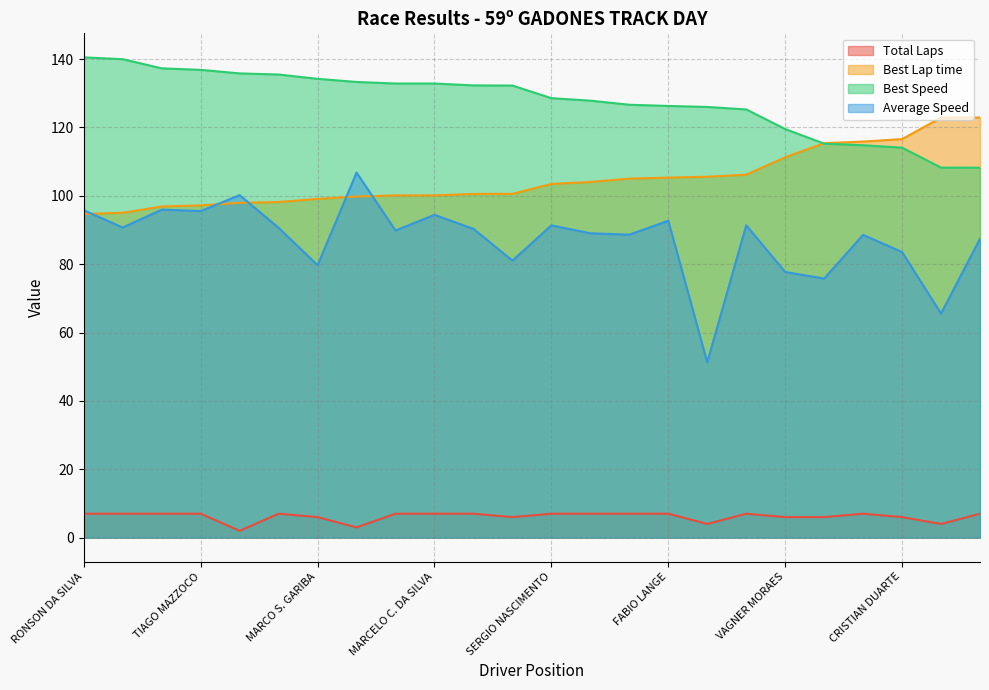

What is the label of the 22nd point from the right?

ANTONIO KOSLOWSKI